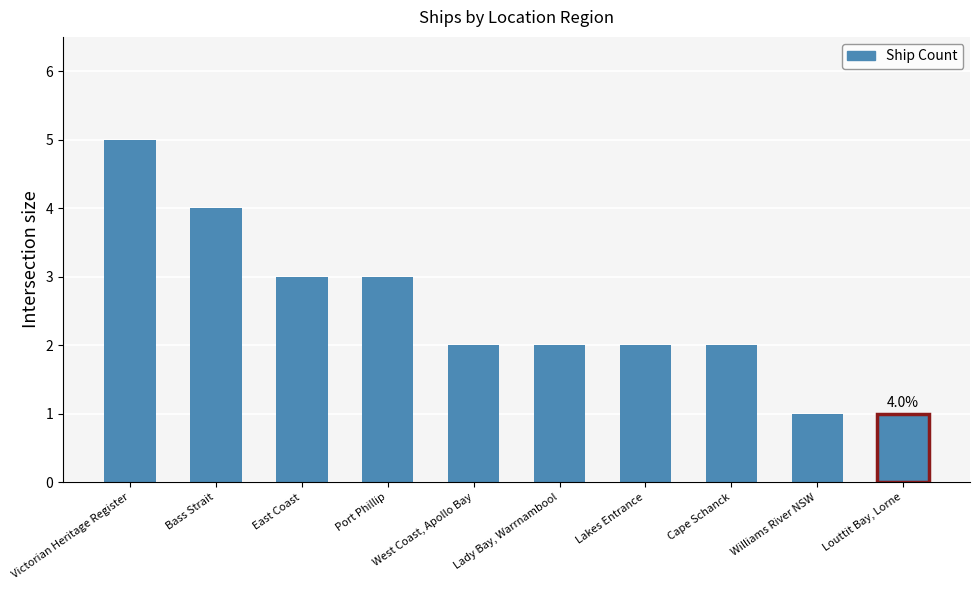

Count the values in the range 2 to 3.

6